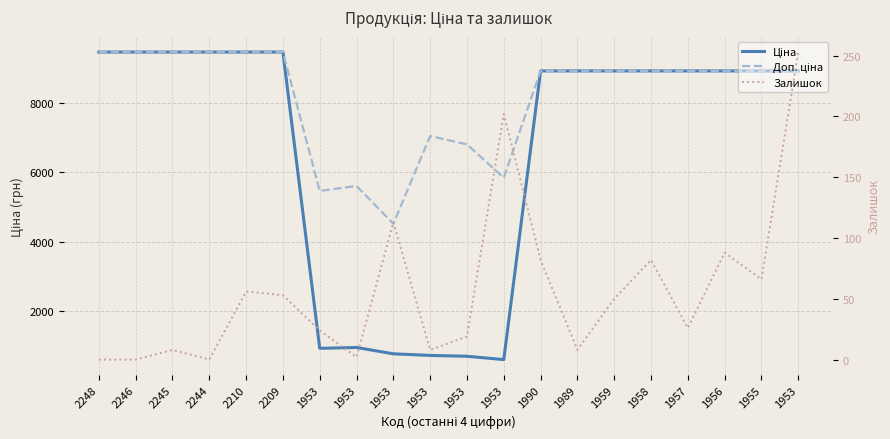

At how many categories does at least one series exceed 1087?

20